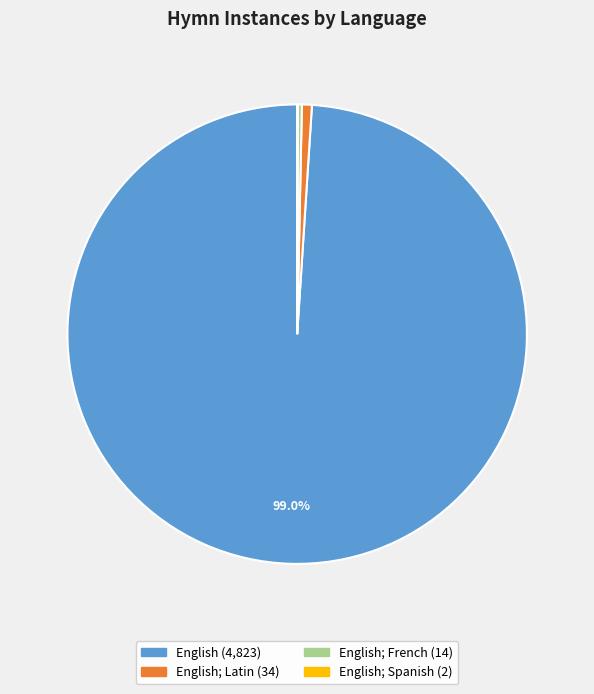

Does any single category account for the majority?

Yes